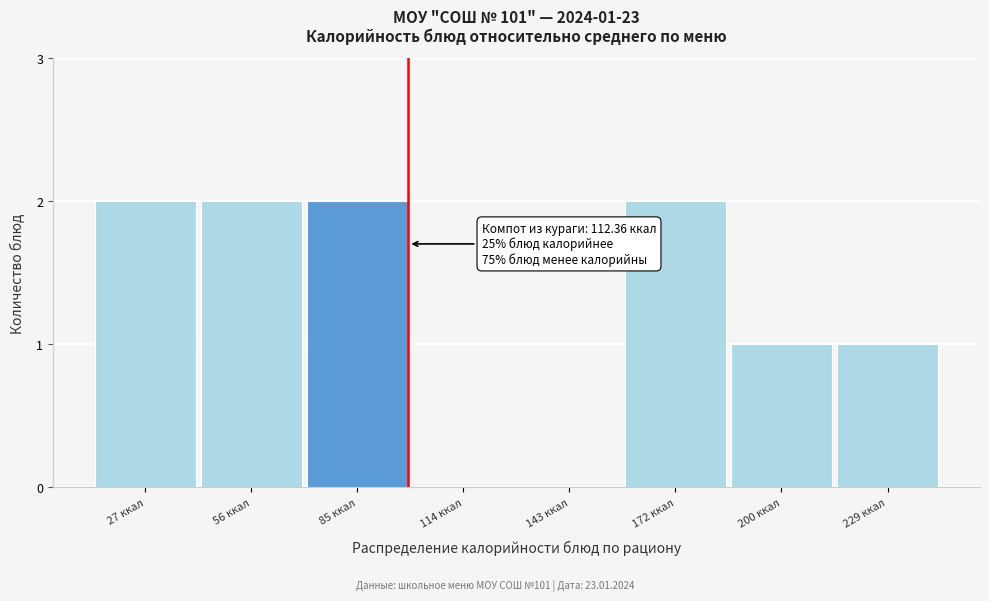

Reading left to right, transcribe all the data shown in this chart.

27 ккал=2	56 ккал=2	85 ккал=2	114 ккал=0	143 ккал=0	172 ккал=2	200 ккал=1	229 ккал=1